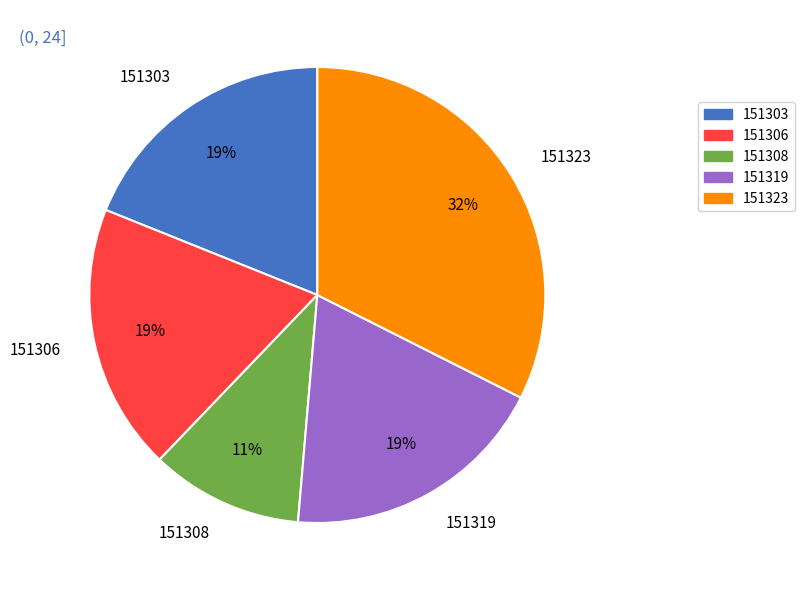

Is the sum of 151323 and 151306 greater than half?

Yes